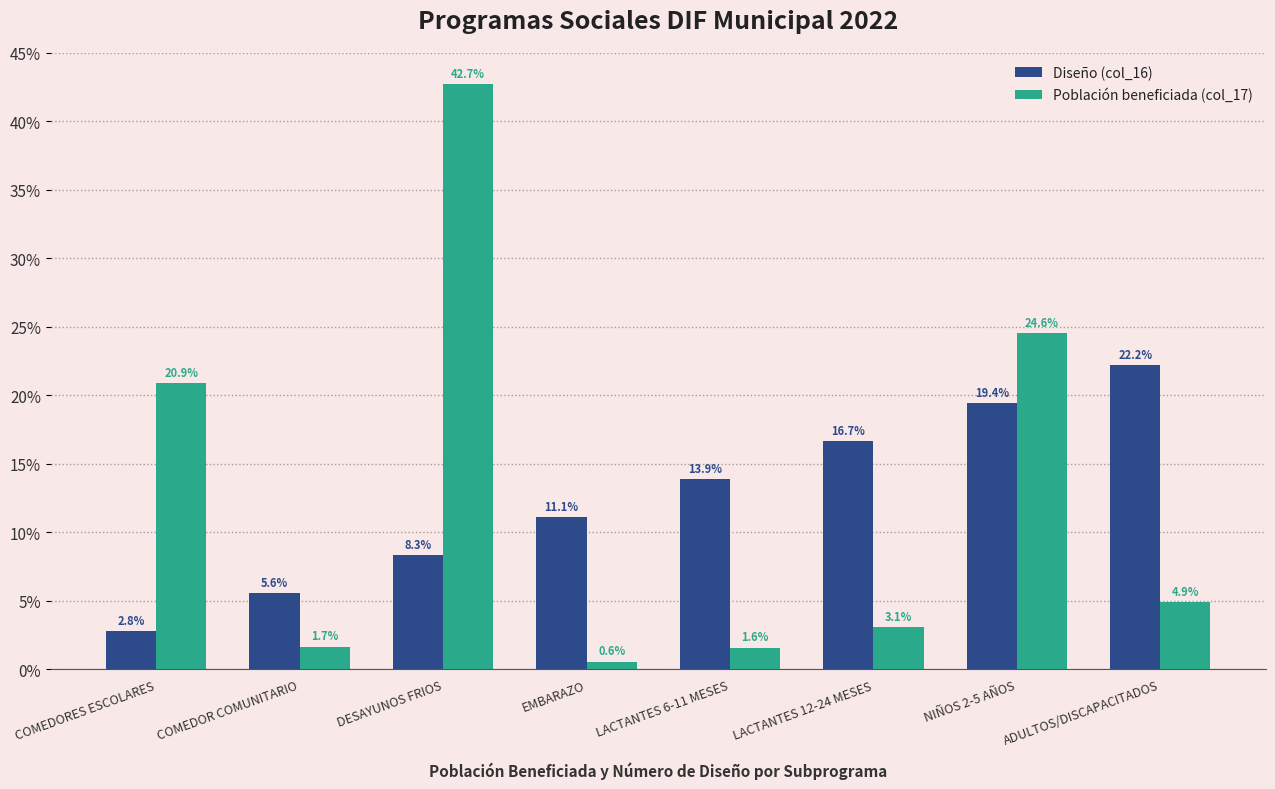

The value of Diseño (col_16) at EMBARAZO is 11.1. True or false?

True